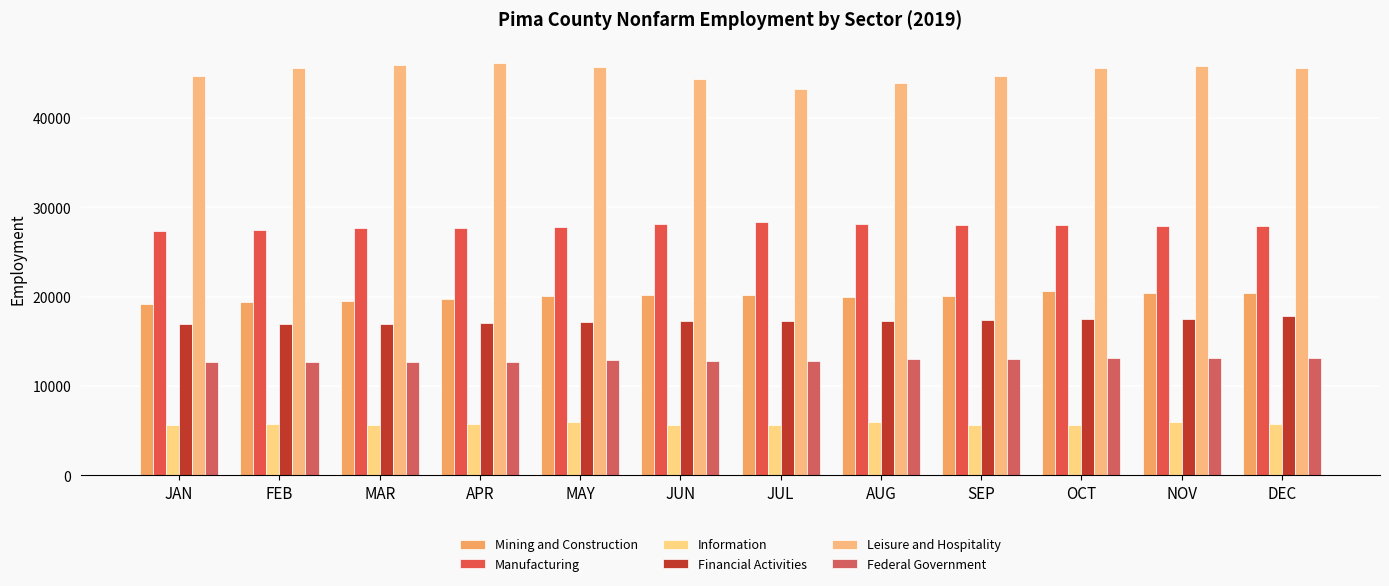

How many bars are there in each group?

6